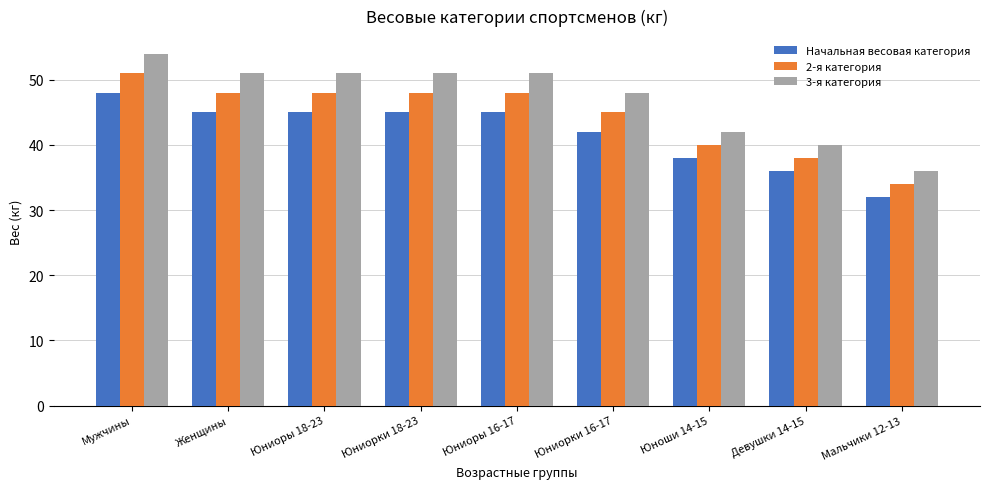

What is the difference between the highest and lowest values at Девушки 14-15?

4